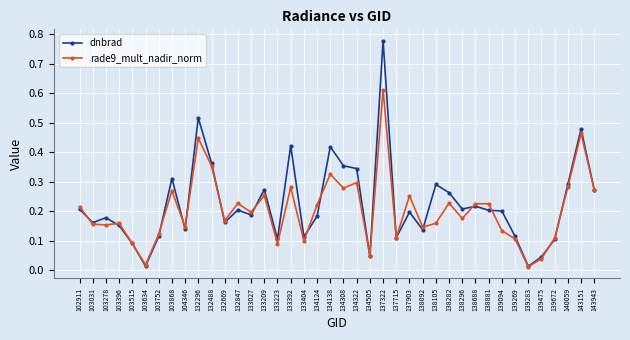

Rank the series by their maximum value, from highest to lowest.

dnbrad, rade9_mult_nadir_norm